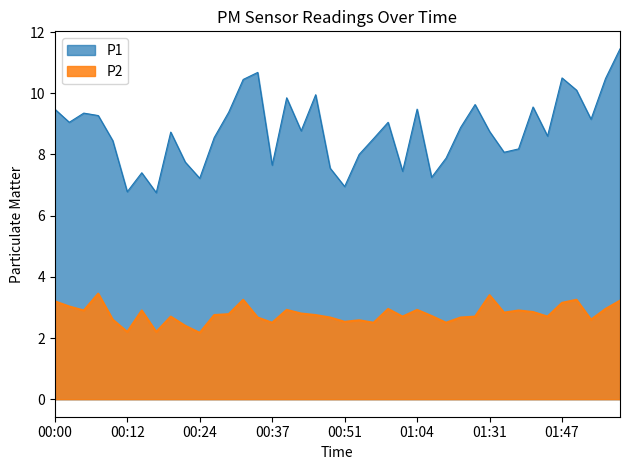

What position from the right is 00:00?

40